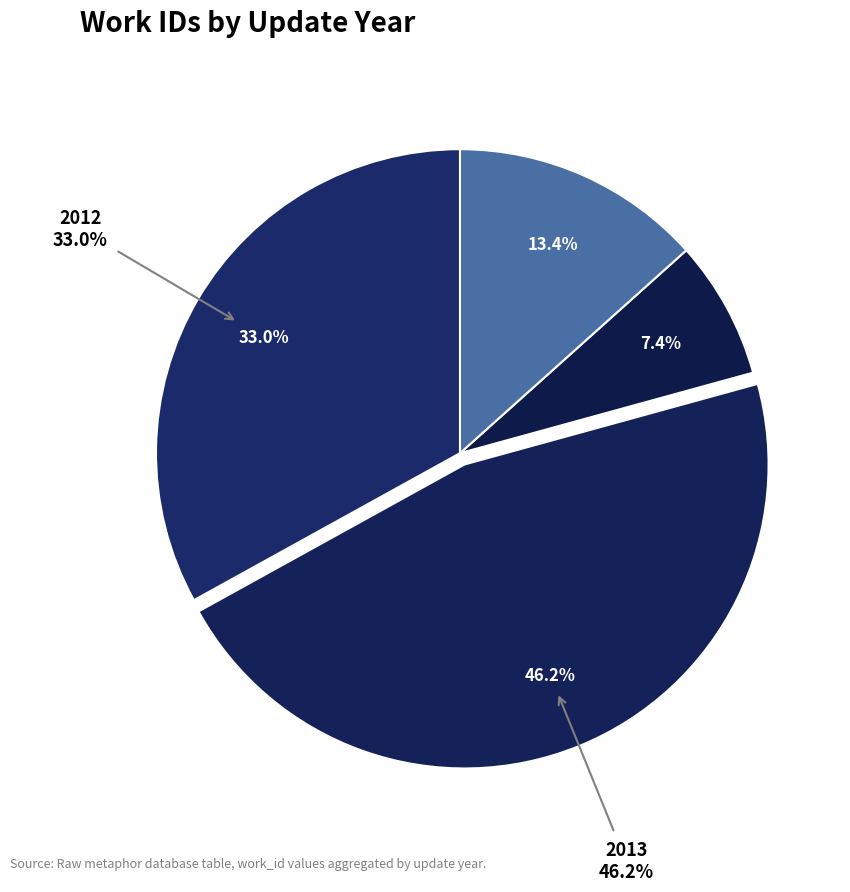

To the nearest percent, what portion does 2012-03 represent?

9%